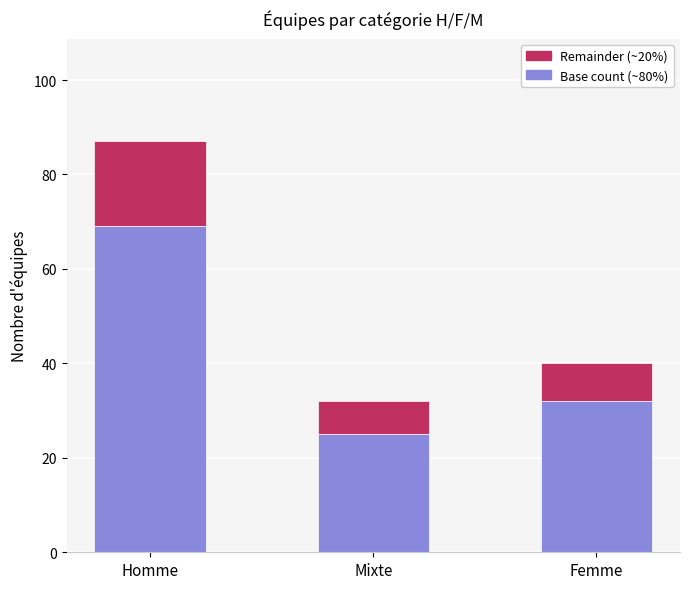

What is the total value across all series at Homme?

87